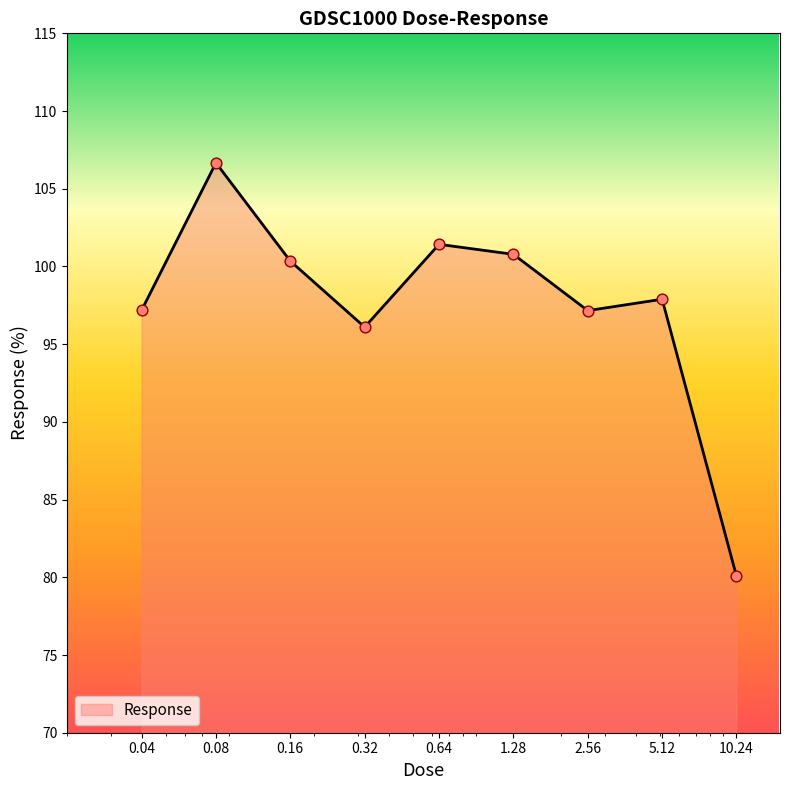

What is the difference between the maximum and minimum values?

26.6